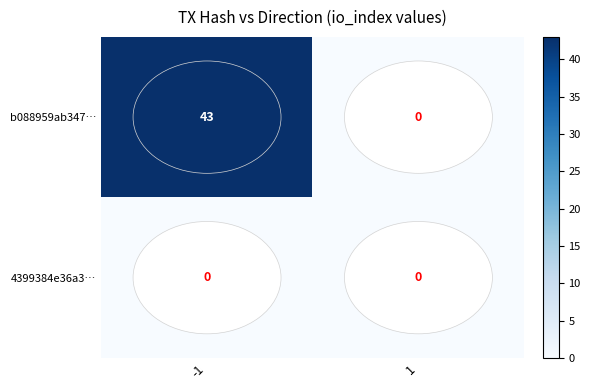

What is the maximum value shown in the chart?

43